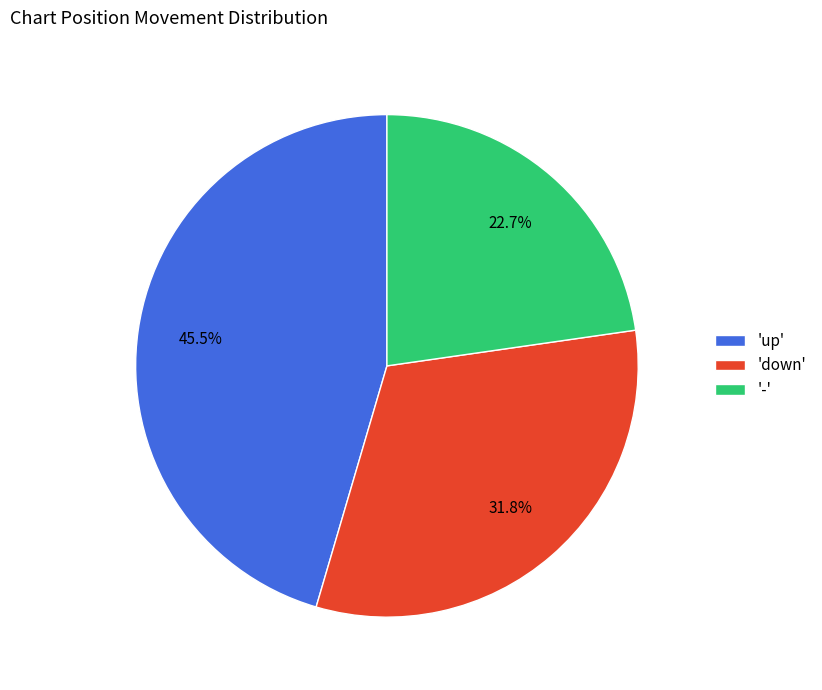

Which has a higher value, '-' or 'down'?

'down'